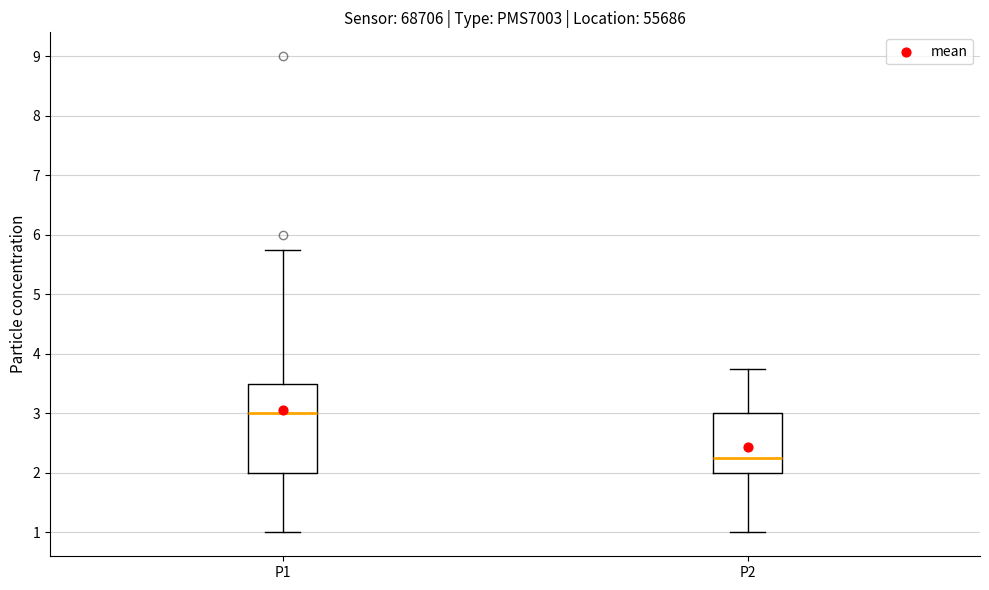

Reading left to right, read every box against the y-axis: the position of its median line, the range the box covers, and the ends of its whiskers. The values are not printed on the chart, so give them approximately, as read against the axis.

P1: median 3.0, box 2.0 to 3.5, whiskers 1.0 to 5.8
P2: median 2.3, box 2.0 to 3.0, whiskers 1.0 to 3.8